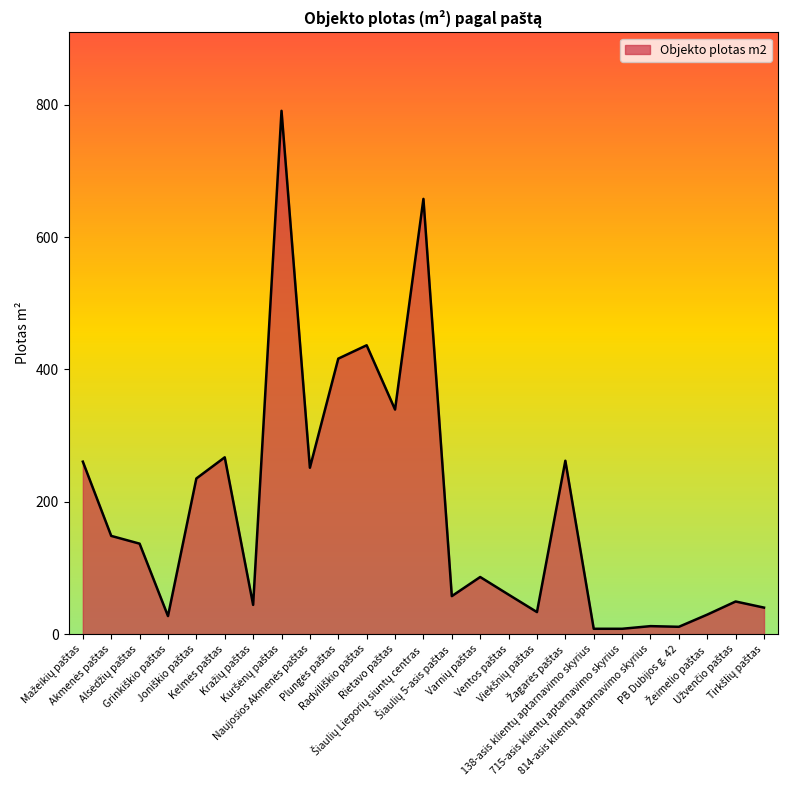

What is the greatest value displayed?

791.0